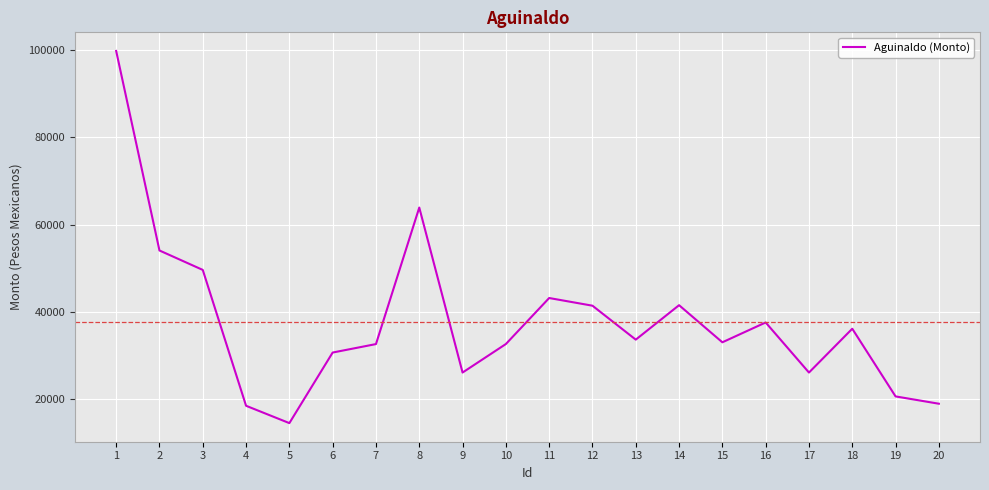

What is the difference between the values at 5 and 18?

21632.2